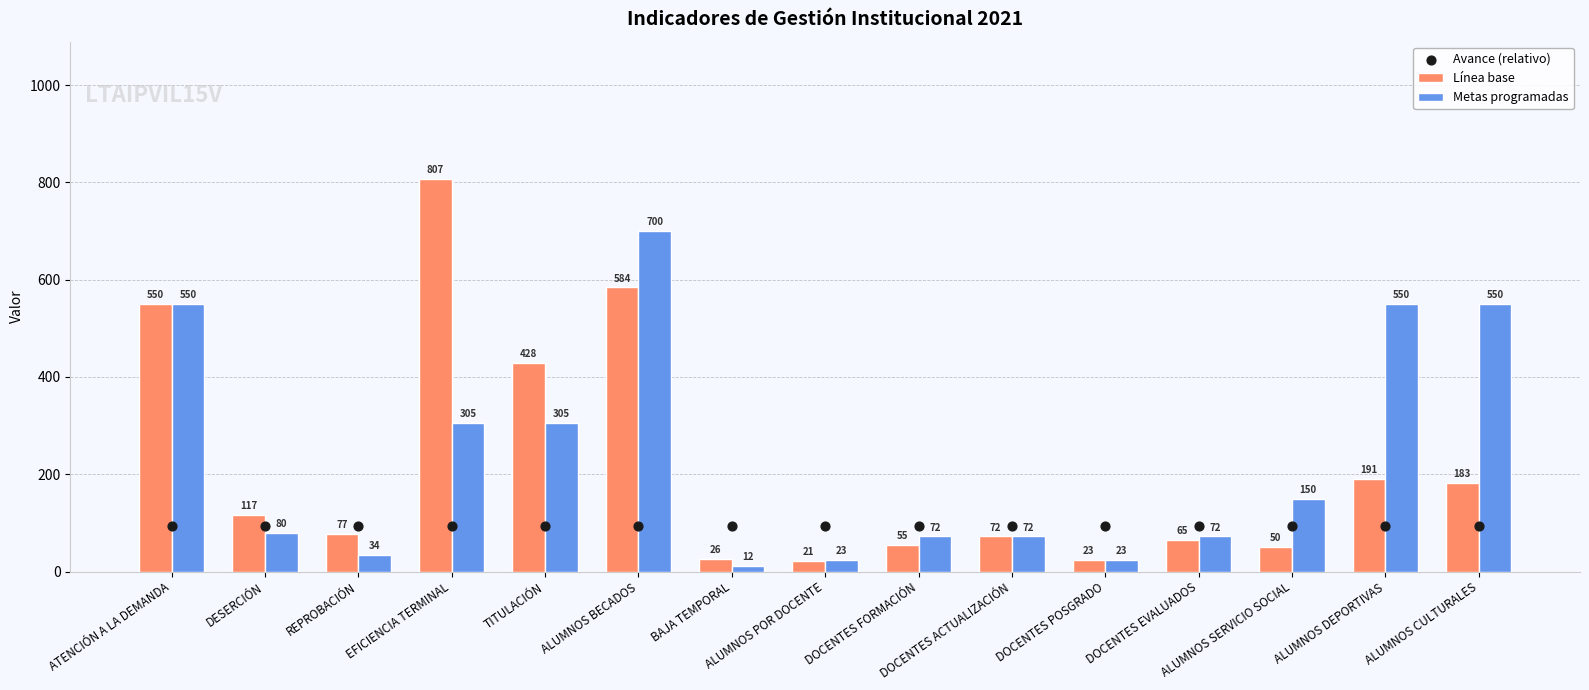

What is the total value across all series at BAJA TEMPORAL?

130.8